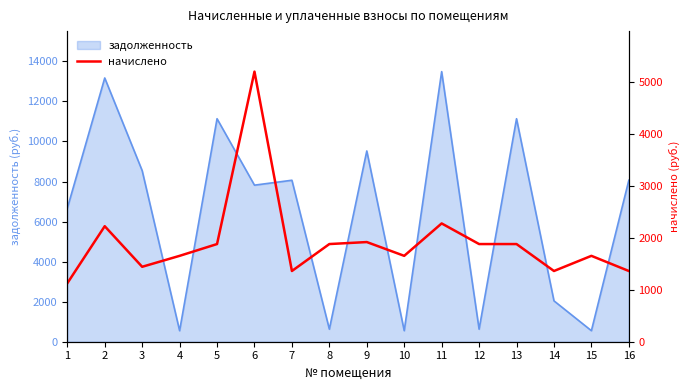

What is the minimum value for задолженность?

550.8